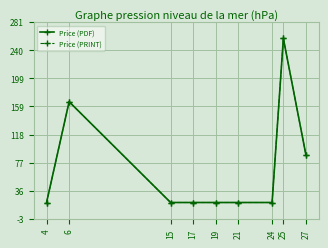

Which series has the largest total across all categories?

Price (PDF)